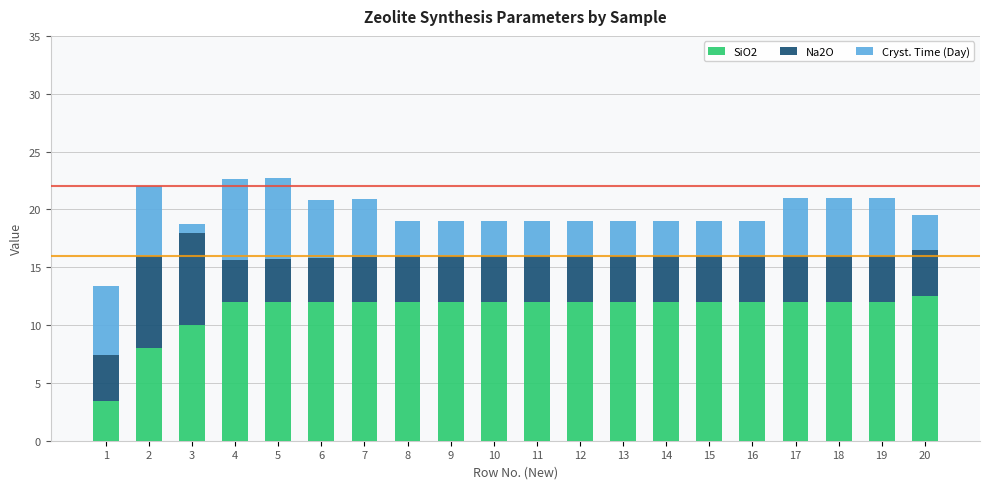

What is the minimum value for SiO2?

3.4